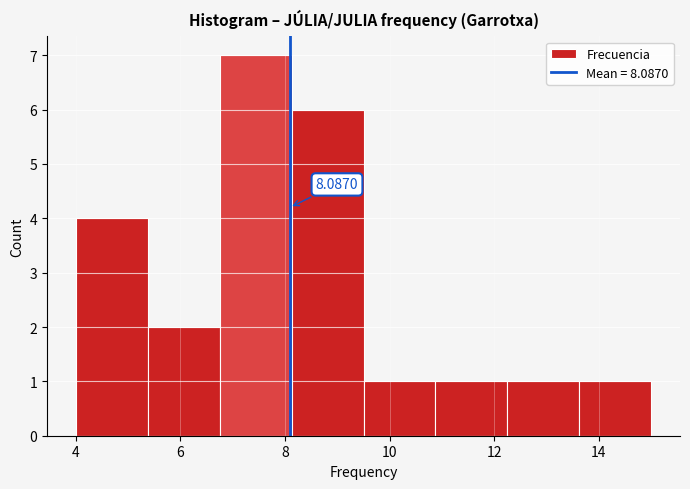

Over which range of the x-axis is the bar tallest?

6.8 to 8.2